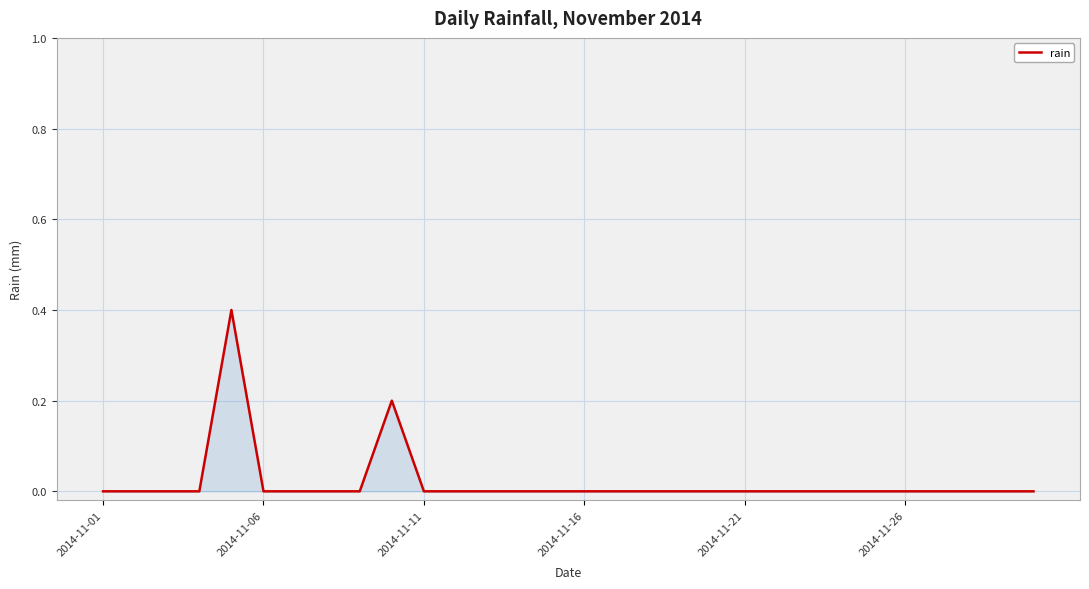

Count the values in the range 0 to 1.

30